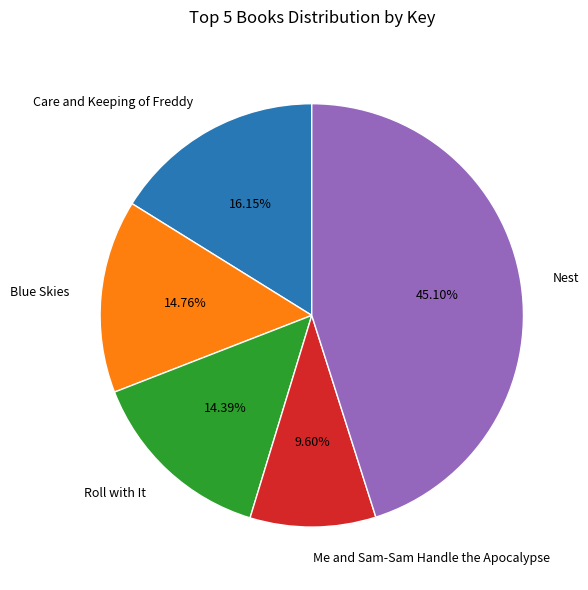

To the nearest percent, what portion does Roll with It represent?

14%